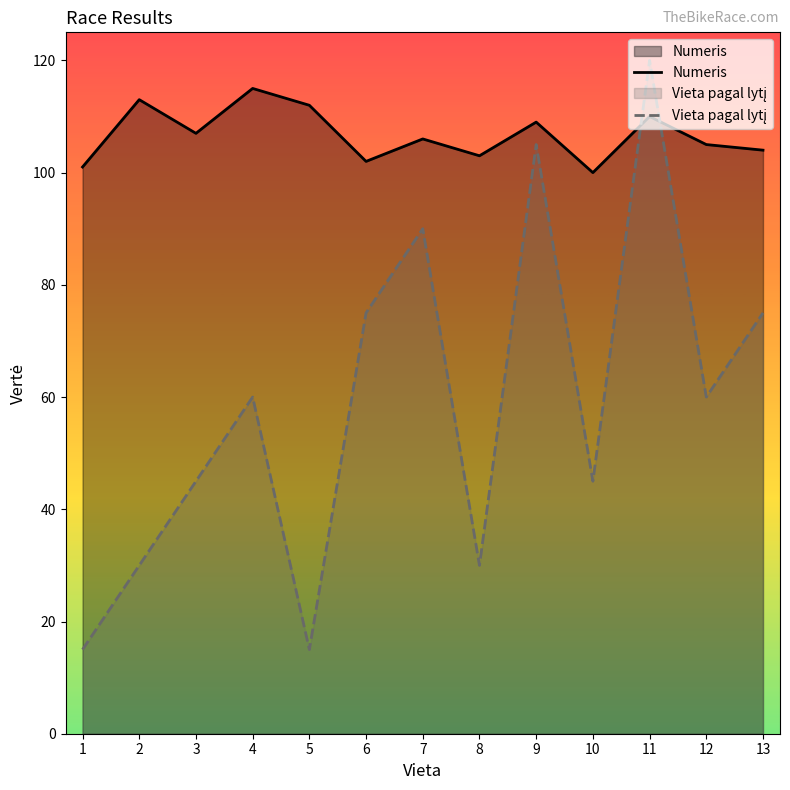

What is the sum of all Numeris values?

1387